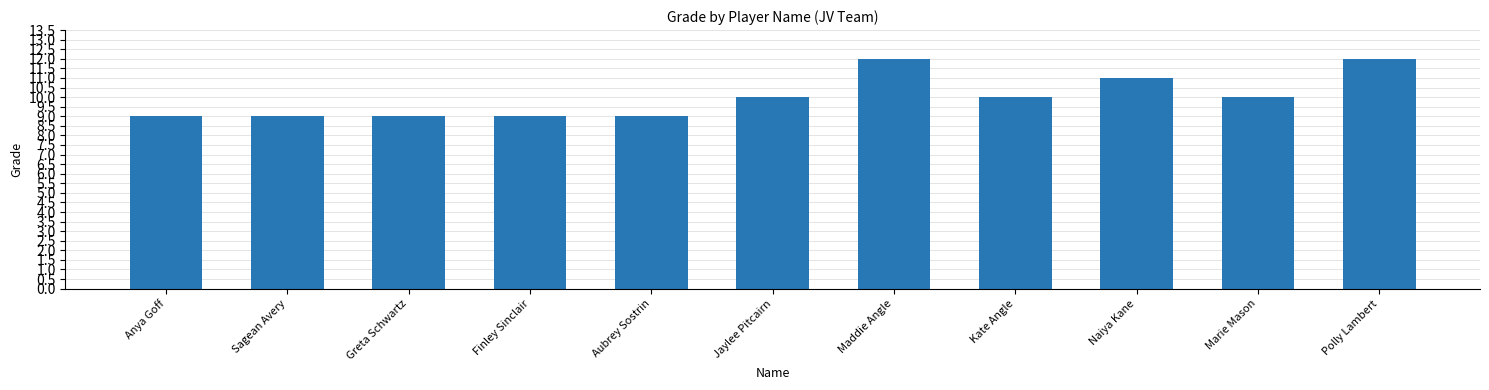

What is the average value?

10